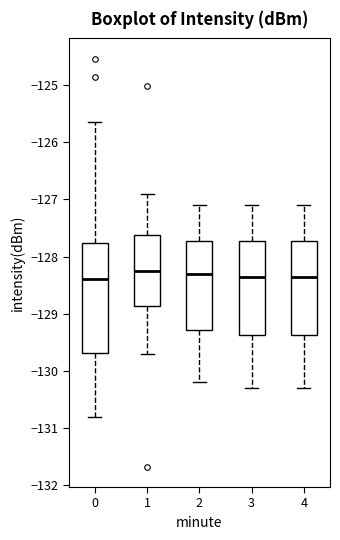

Reading left to right, read every box against the y-axis: the position of its median line, the range the box covers, and the ends of its whiskers. The values are not printed on the chart, so give them approximately, as read against the axis.

0: median -128.4, box -129.7 to -127.8, whiskers -130.8 to -125.7
1: median -128.2, box -128.9 to -127.6, whiskers -129.7 to -126.9
2: median -128.3, box -129.3 to -127.7, whiskers -130.2 to -127.1
3: median -128.3, box -129.4 to -127.7, whiskers -130.3 to -127.1
4: median -128.3, box -129.4 to -127.7, whiskers -130.3 to -127.1